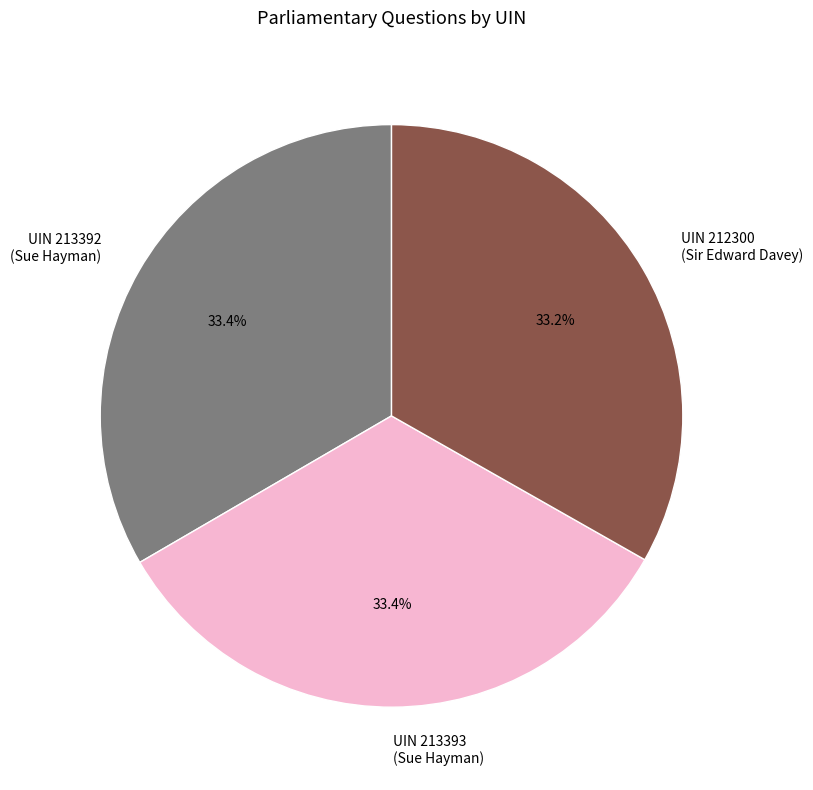

Approximately how many times larger is the value at UIN 212300 (Sir Edward Davey) compared to UIN 213393 (Sue Hayman)?

1.0